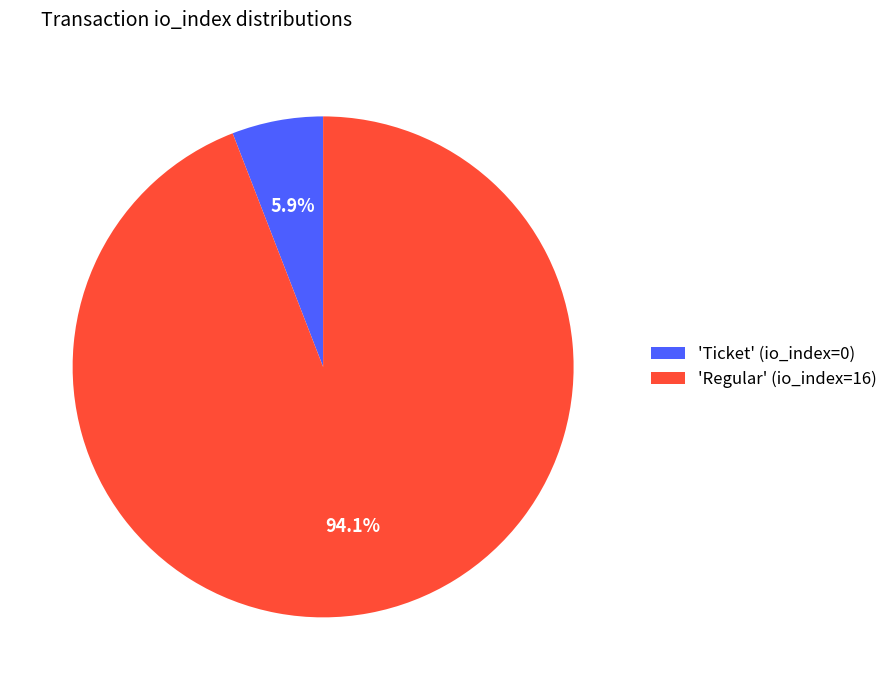

How many segments does this pie chart have?

2